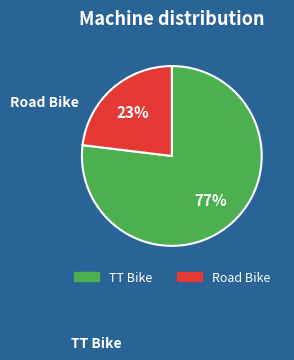

What is the ratio of the value at Road Bike to the value at TT Bike?

0.3